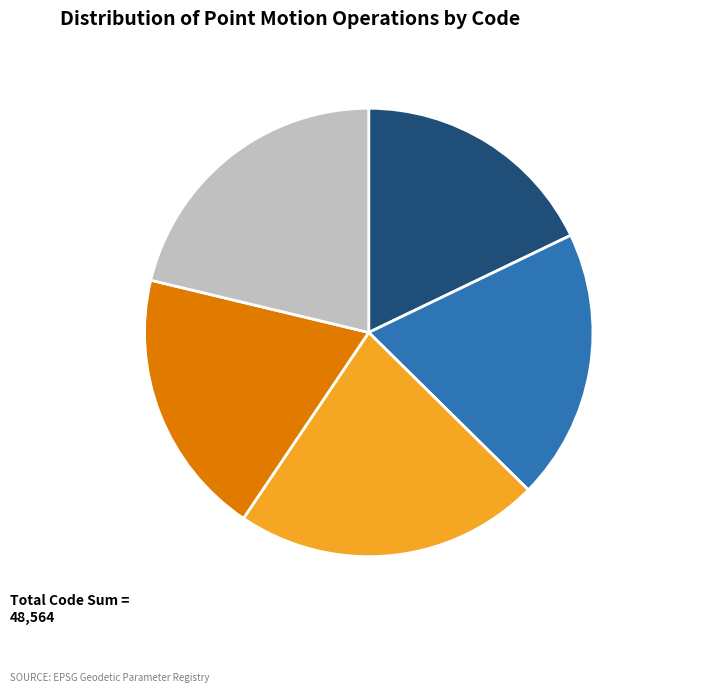

To the nearest percent, what is the difference between the largest and smallest slice percentages?

4%